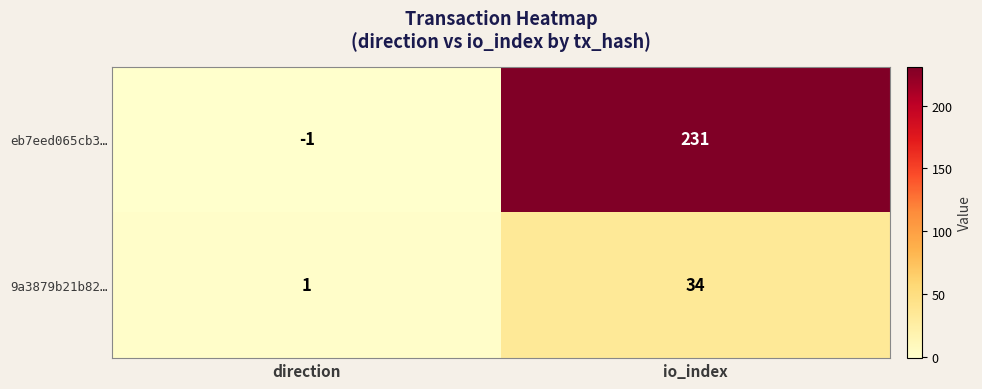

Which label corresponds to the largest value in the chart?

io_index